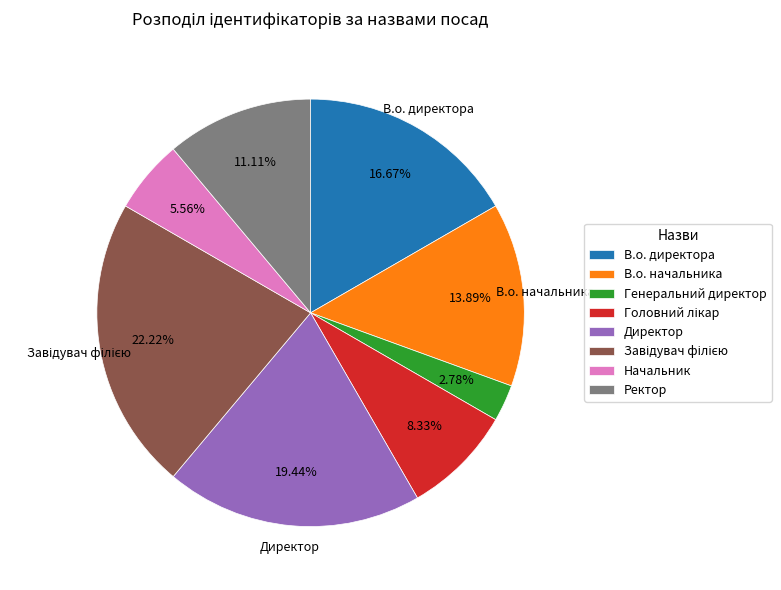

How many slices are in this pie chart?

8